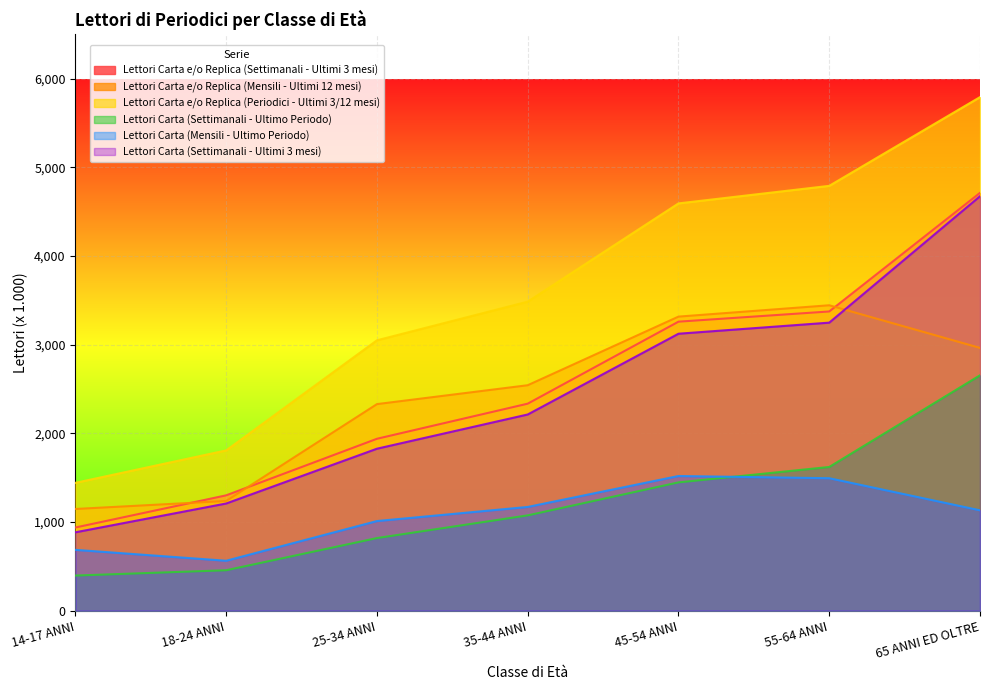

The Lettori Carta e/o Replica (Settimanali - Ultimi 3 mesi) series shows 938 at 14-17 ANNI. True or false?

True